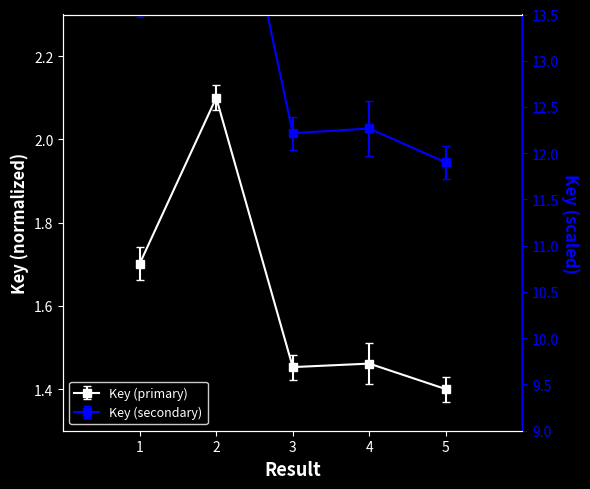

What is the maximum value shown in the chart?

2.1